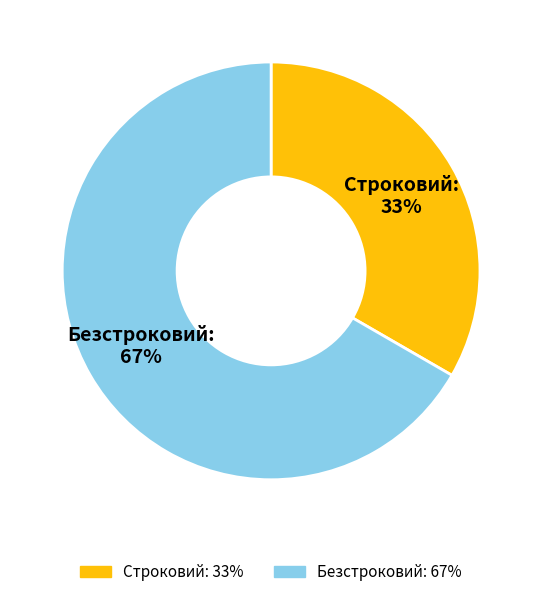

Is it true that Строковий is 33% of the pie?

True